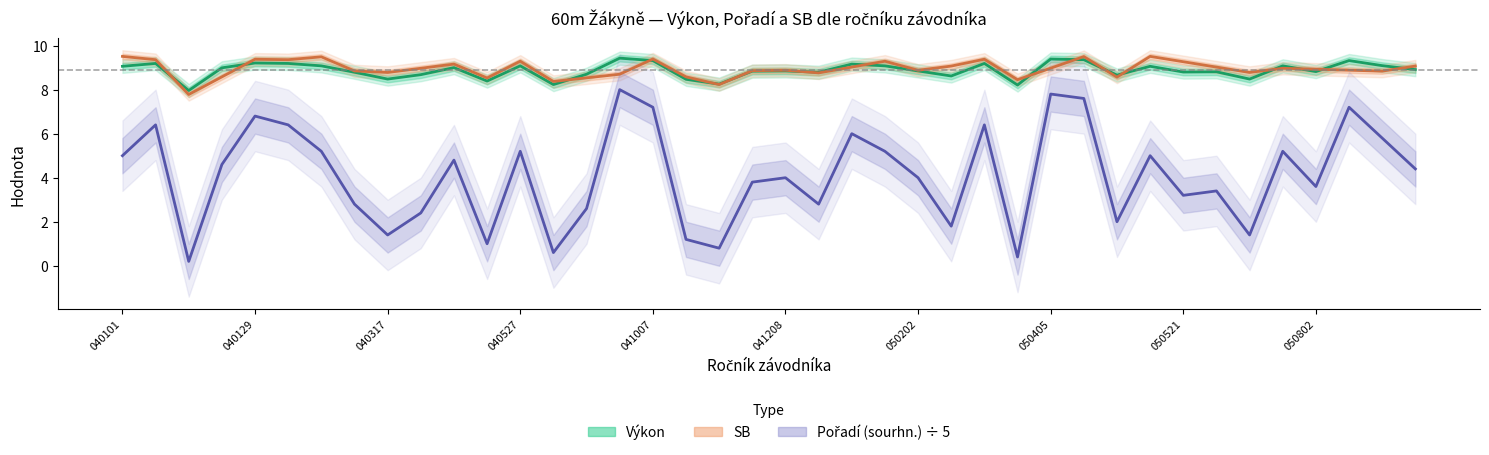

What is the difference between the maximum and minimum values in the Výkon series?

1.5